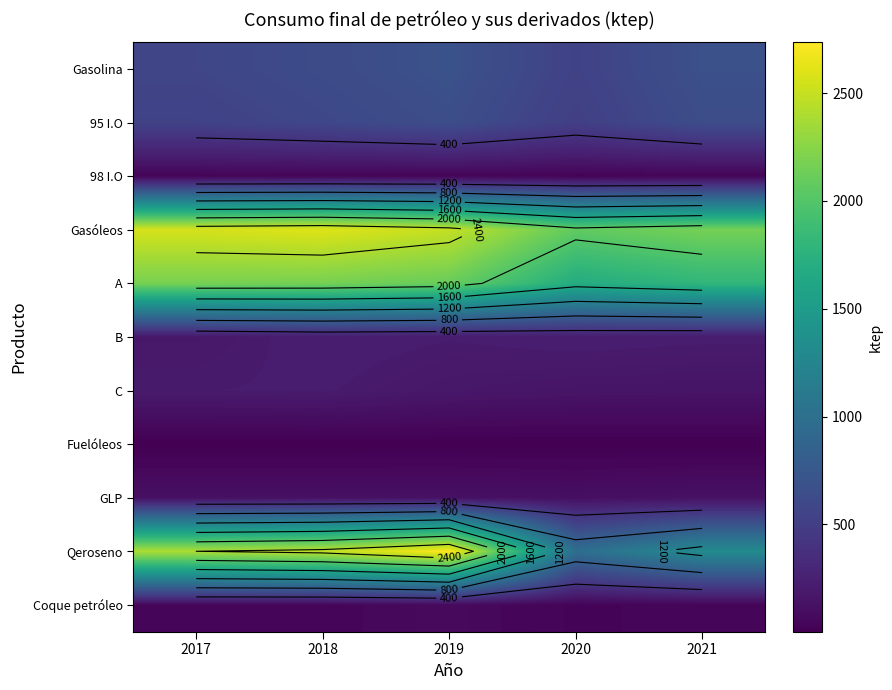

At how many categories does at least one series exceed 1688?

5